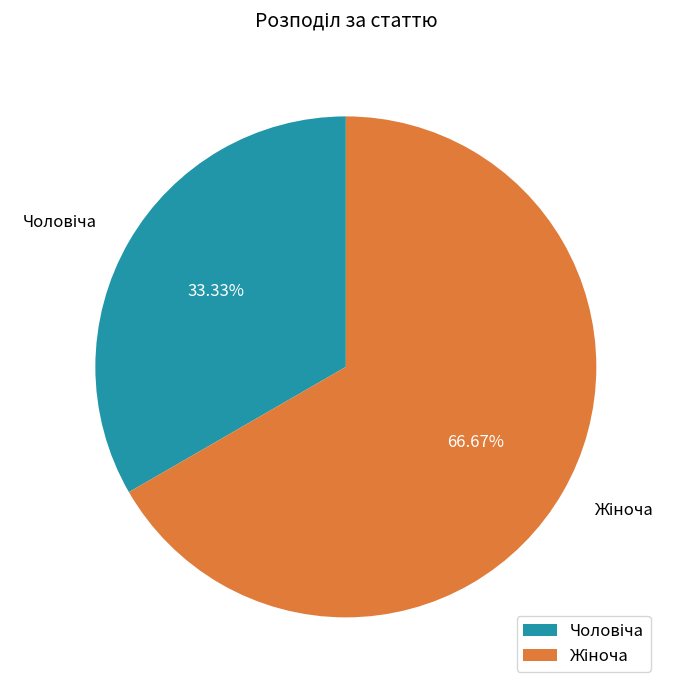

How many segments does this pie chart have?

2